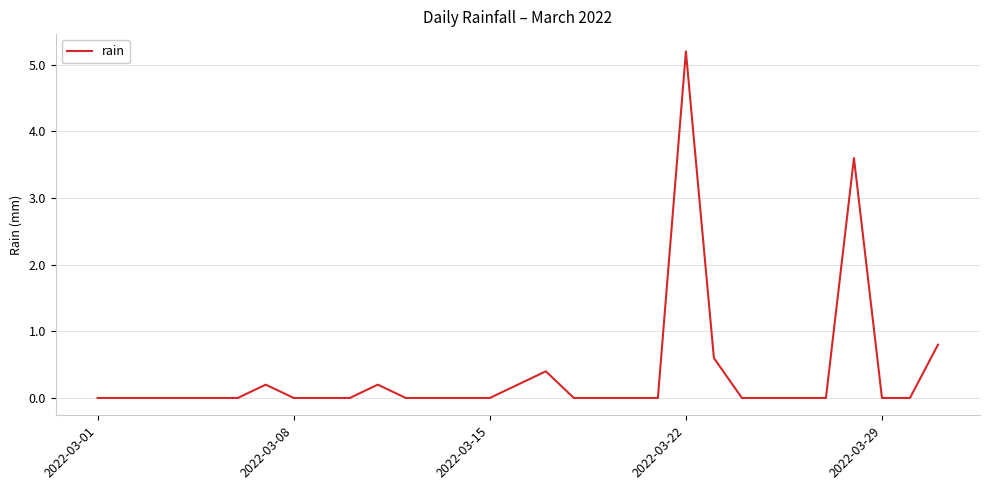

What is the difference between the maximum and minimum values?

5.2